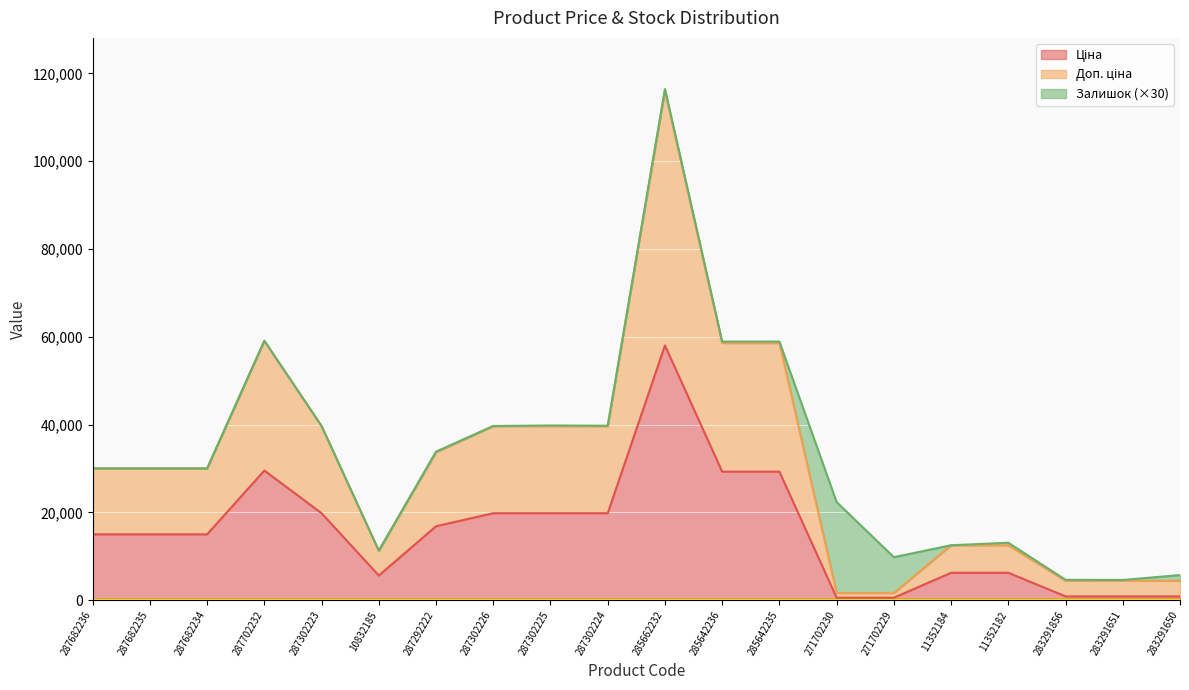

The Ціна series shows 586.0 at 271702229. True or false?

True